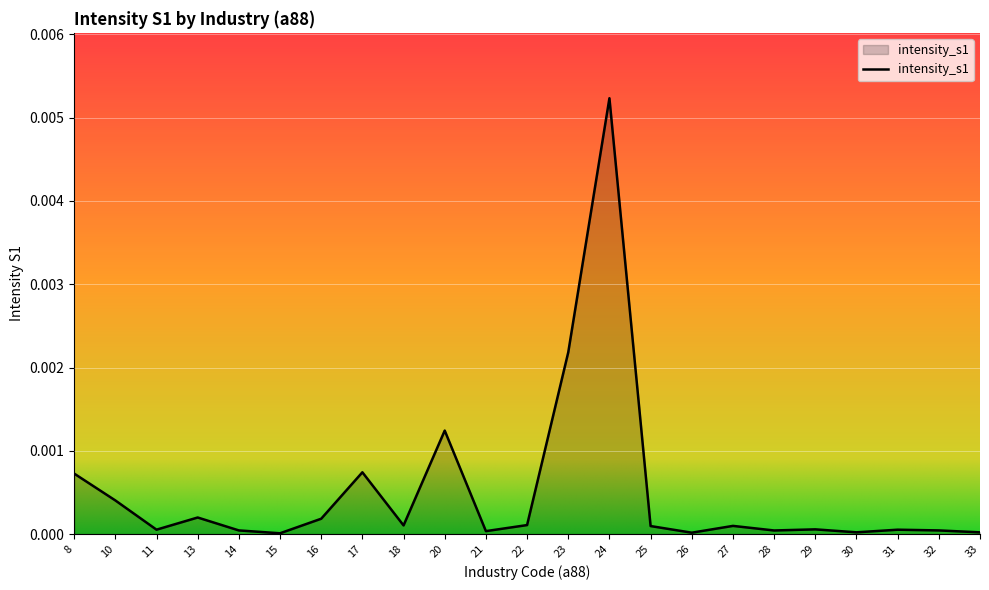

True or false: the data shows 0.0 at 8.

True